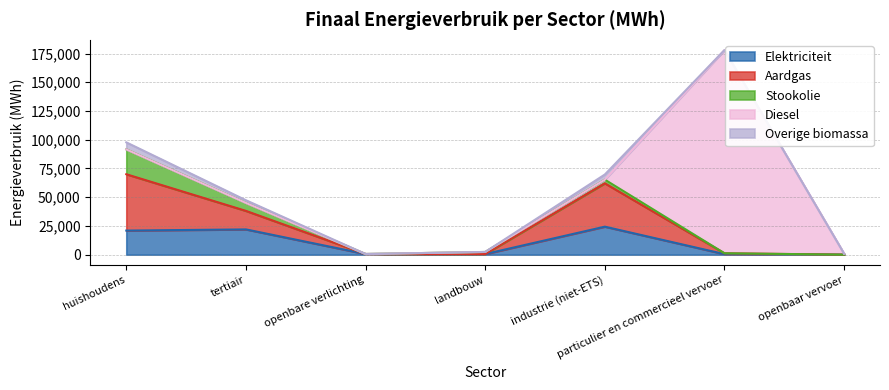

What is the maximum value for Elektriciteit?

24361.7